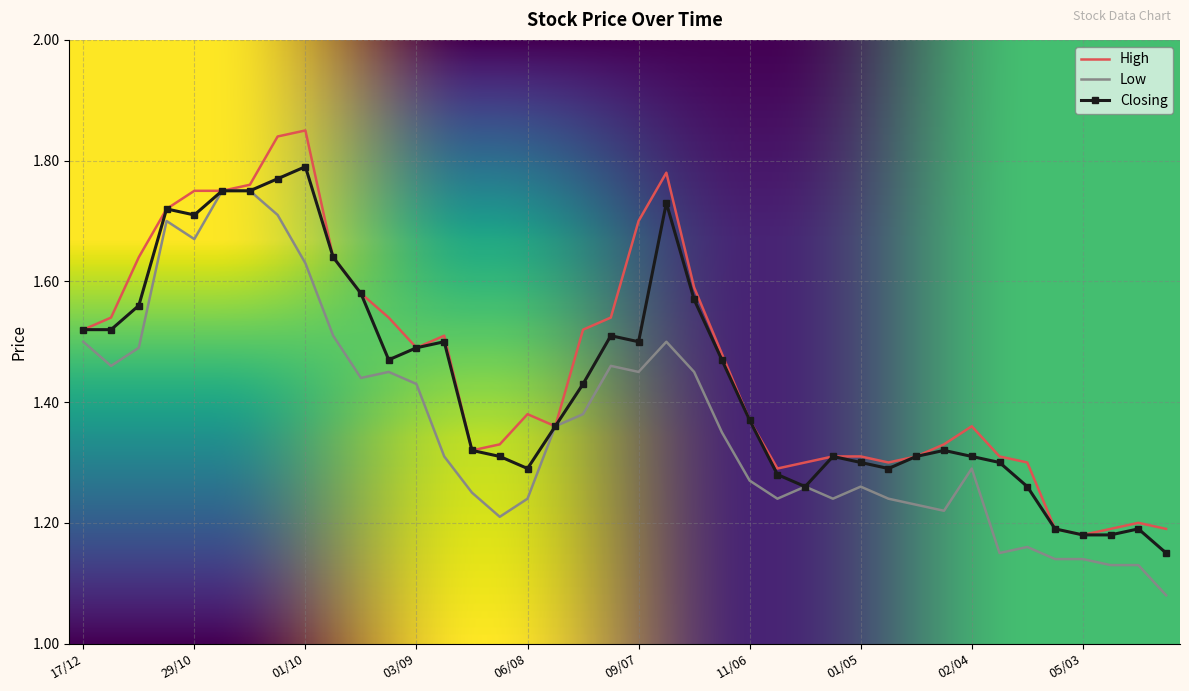

List the series in order of their overall mean, lowest first.

Low, Closing, High